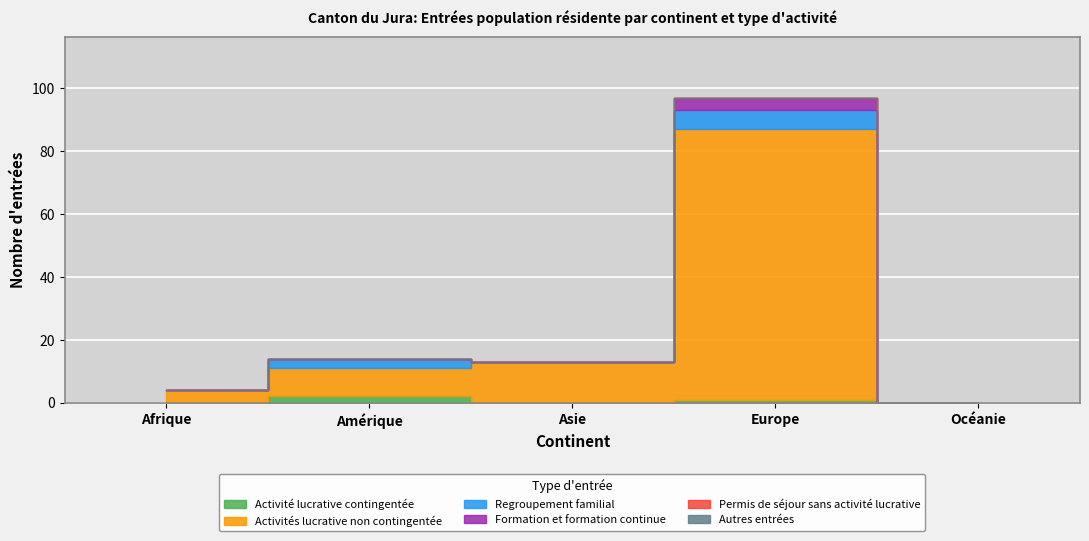

Between Océanie and Amérique, which is larger?

Amérique